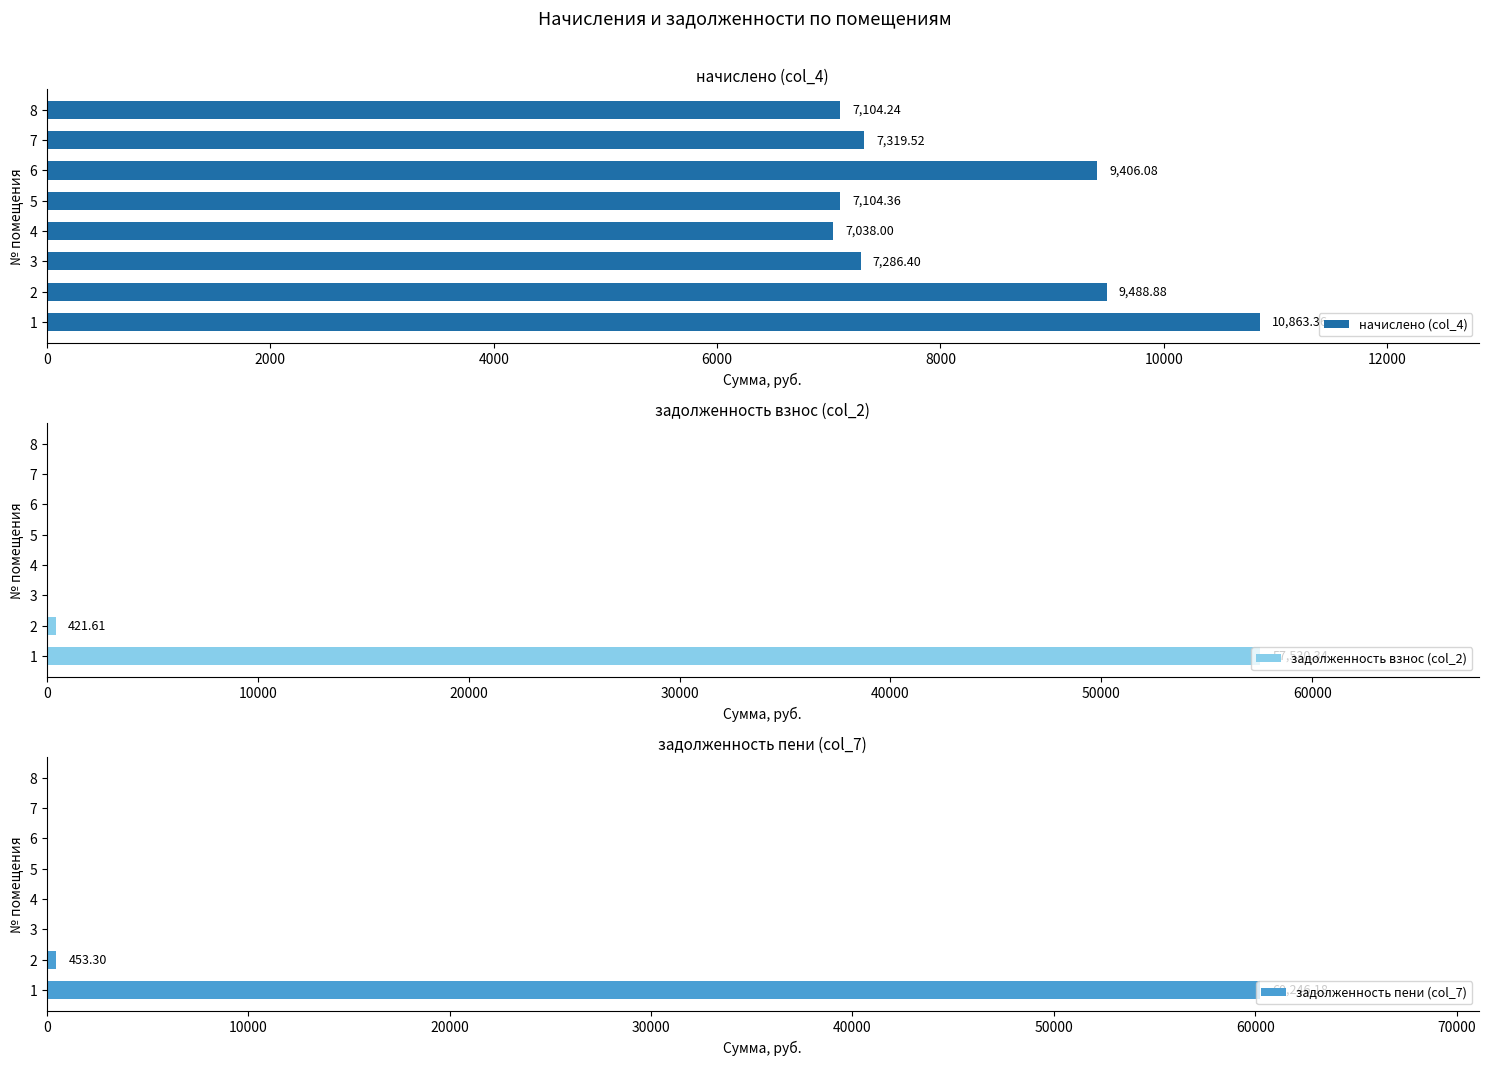

What is the average value of the начислено (col_4) series?

8201.4